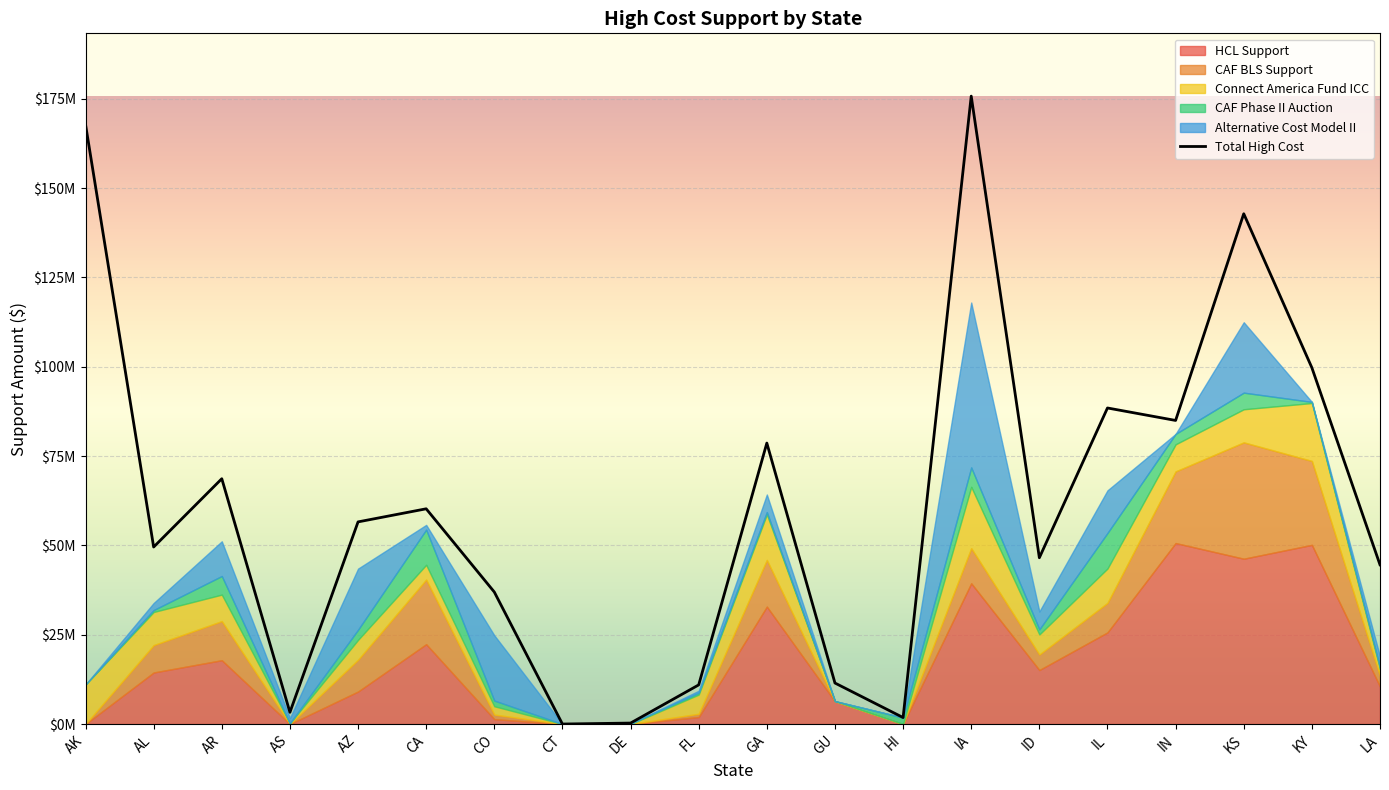

Rank the series by their maximum value, from lowest to highest.

CAF Phase II Auction, Connect America Fund ICC, CAF BLS Support, Alternative Cost Model II, HCL Support, Total High Cost